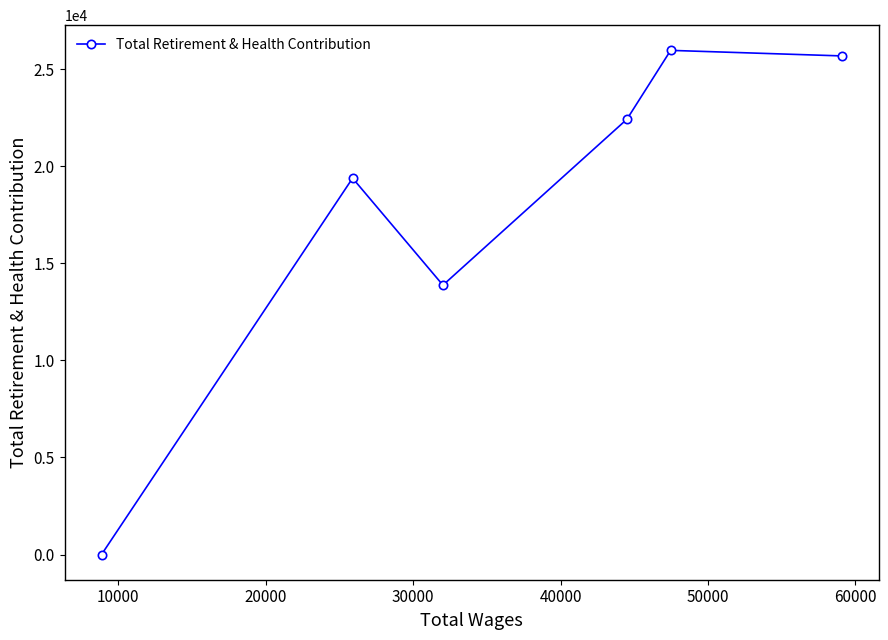

What is the difference between the maximum and second lowest values?

12100